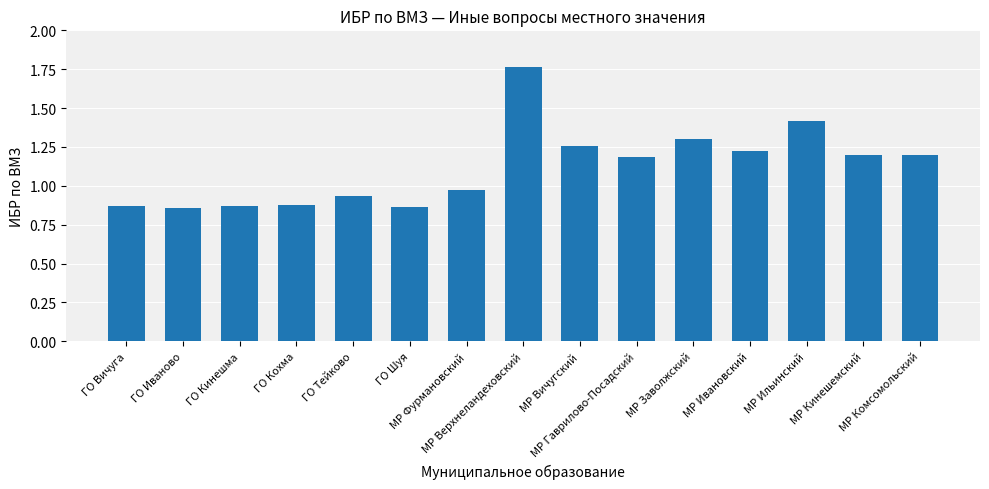

What is the difference between the second highest and second lowest values?

0.6